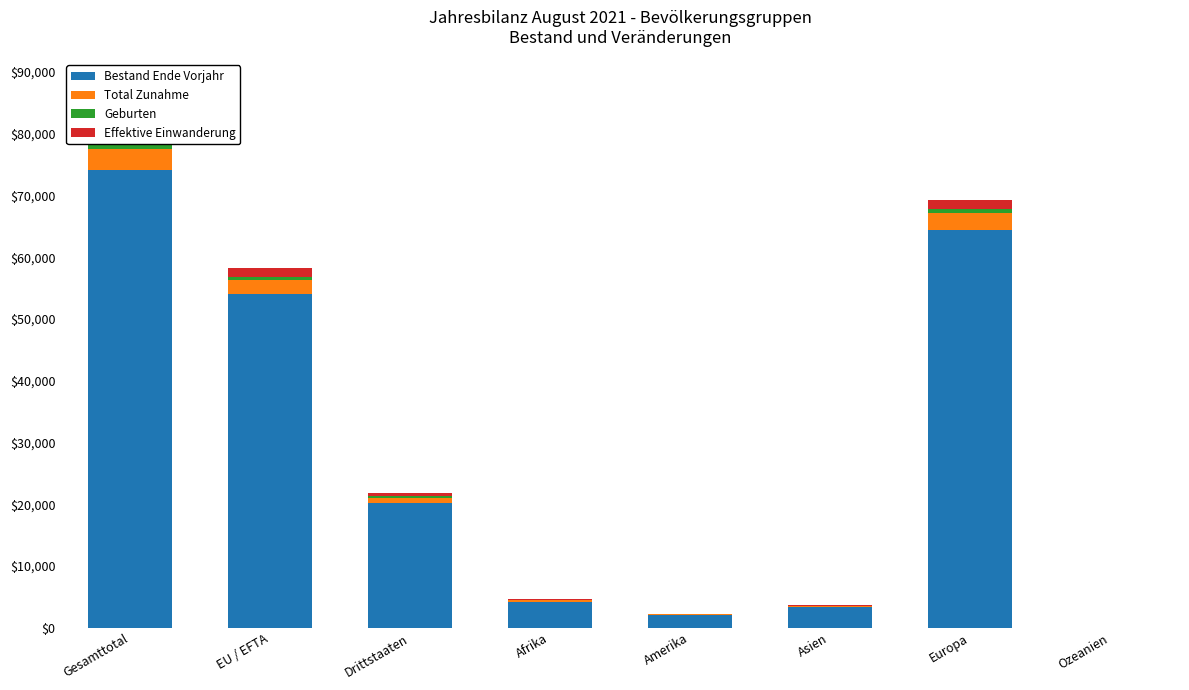

The Total Zunahme series shows 55 at Asien. True or false?

False